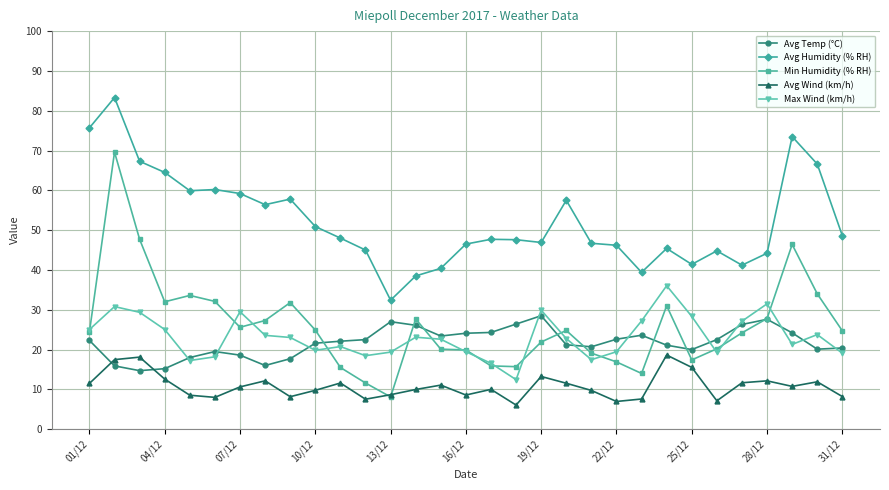

Which series has the largest total across all categories?

Avg Humidity (% RH)